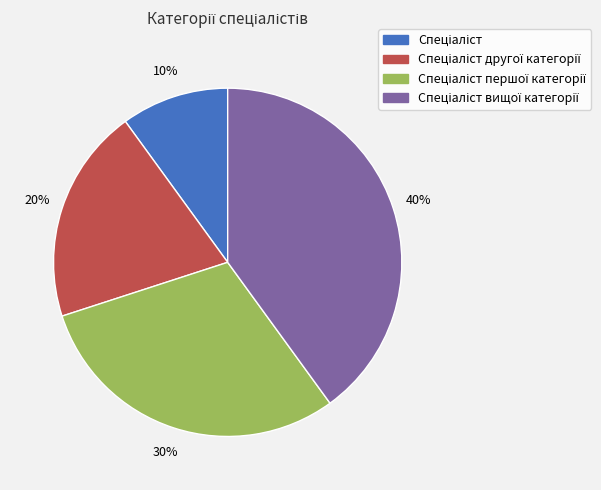

Count the number of slices in the pie.

4